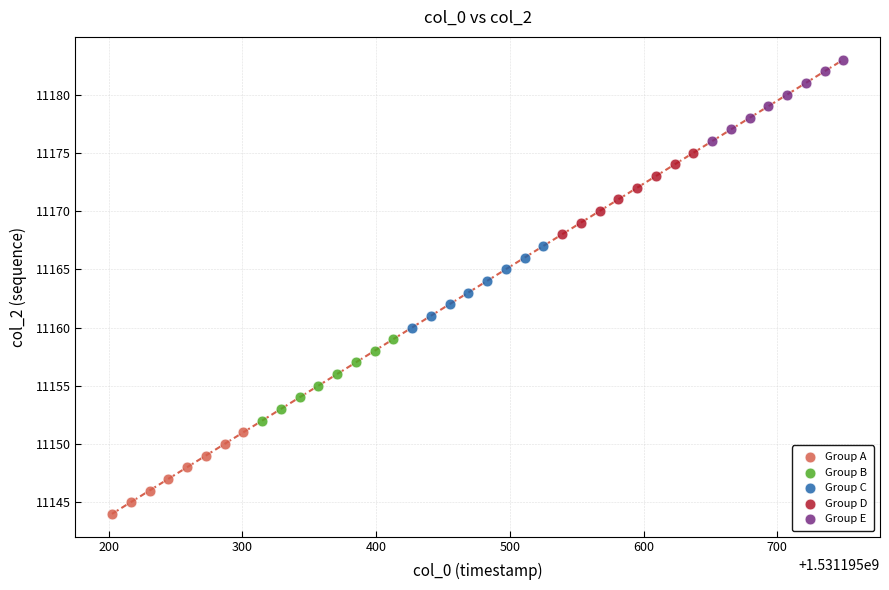

What are all the series names shown in the legend?

Group A, Group B, Group C, Group D, Group E